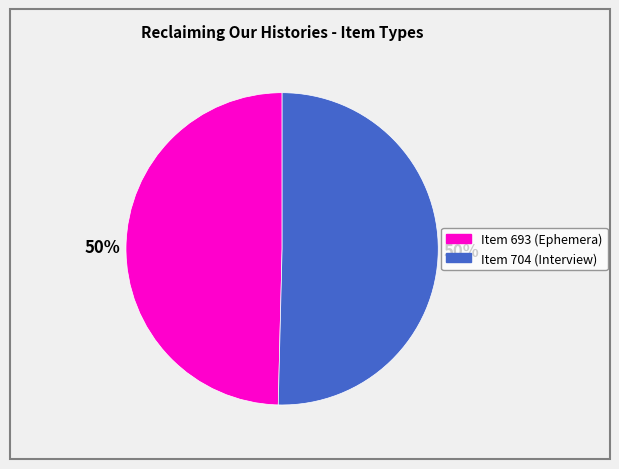

To the nearest percent, what is the combined percentage of Item 704 (Interview) and Item 693 (Ephemera)?

100%